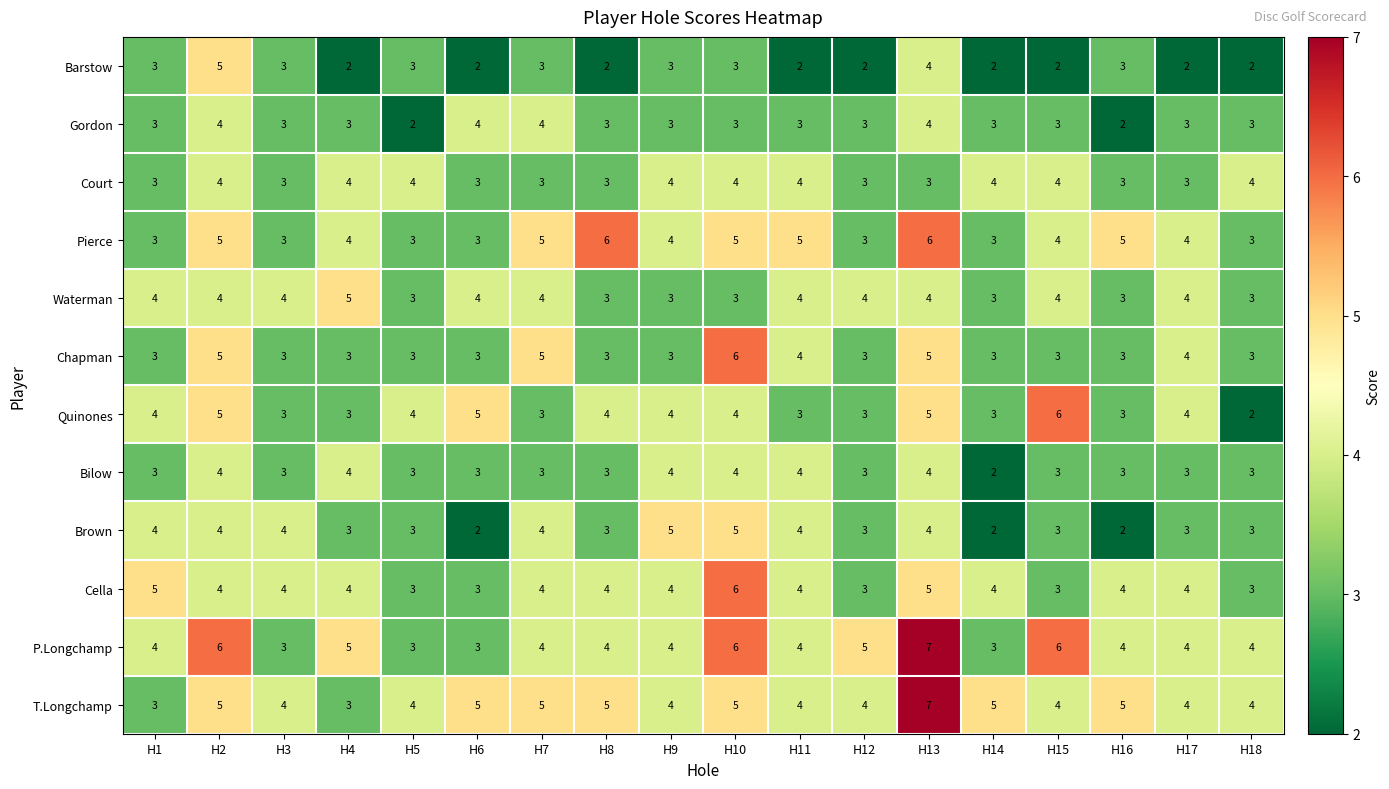

What is the difference between the maximum and second lowest values in the P.Longchamp series?

4